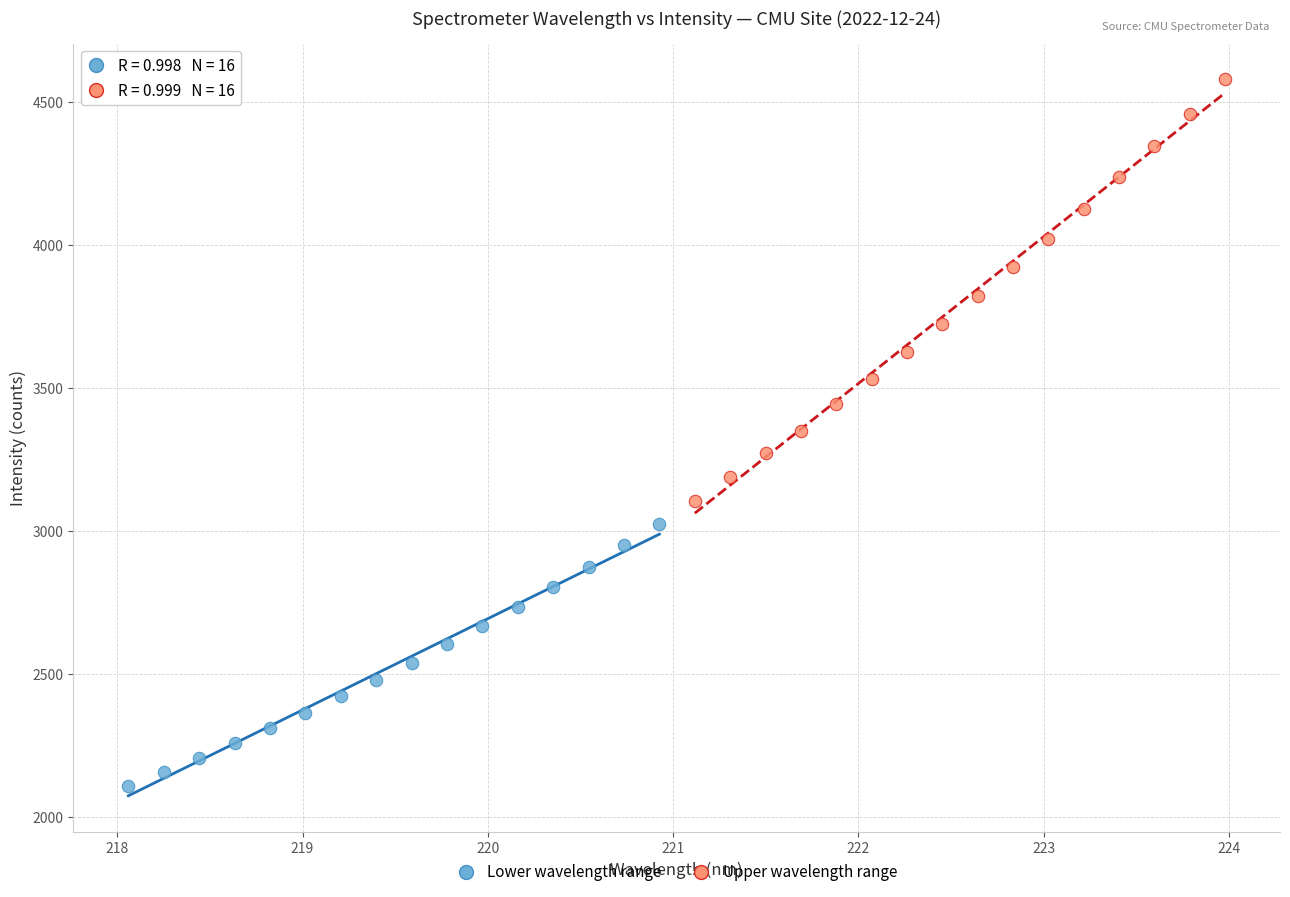

Which series has the widest spread of Y values?

Upper wavelength range